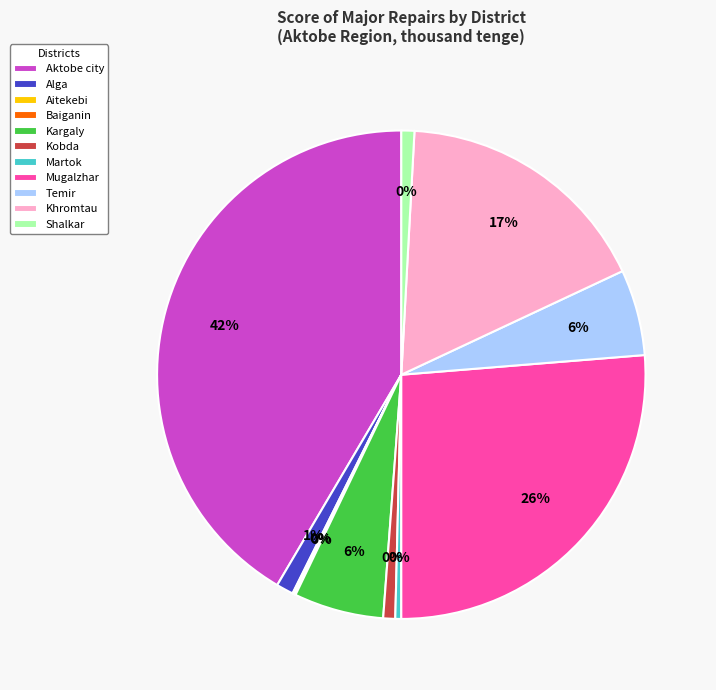

True or false: Kargaly accounts for 12% of the total.

False